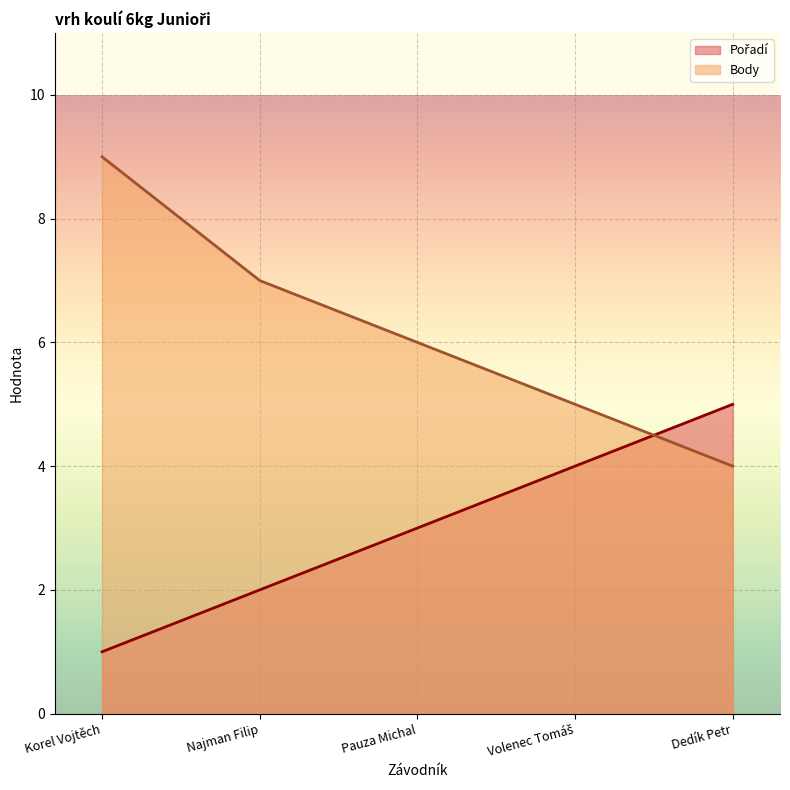

At which label does Body first exceed 6?

Korel Vojtěch